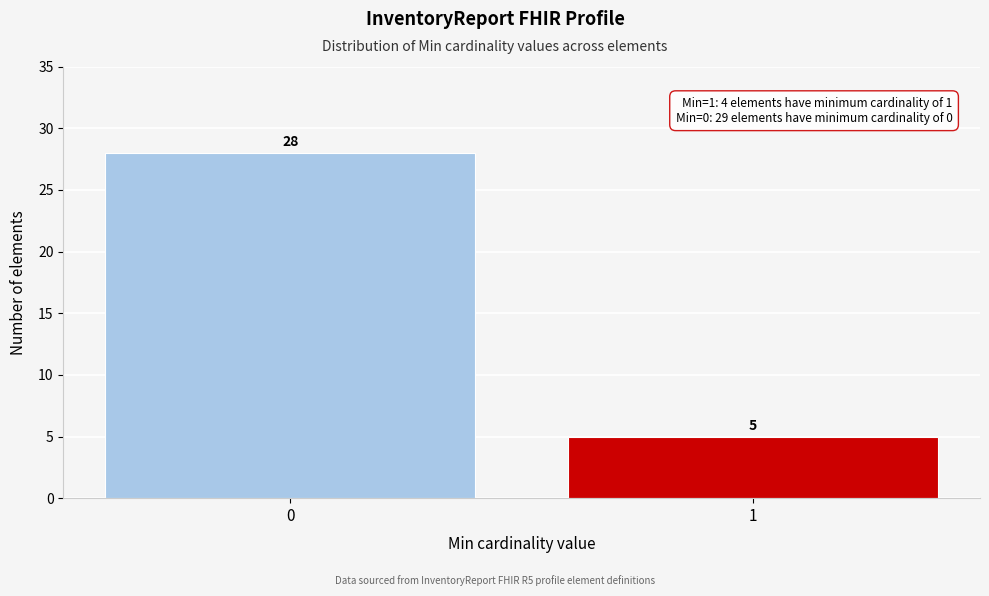

Reading left to right, transcribe all the data shown in this chart.

28	5